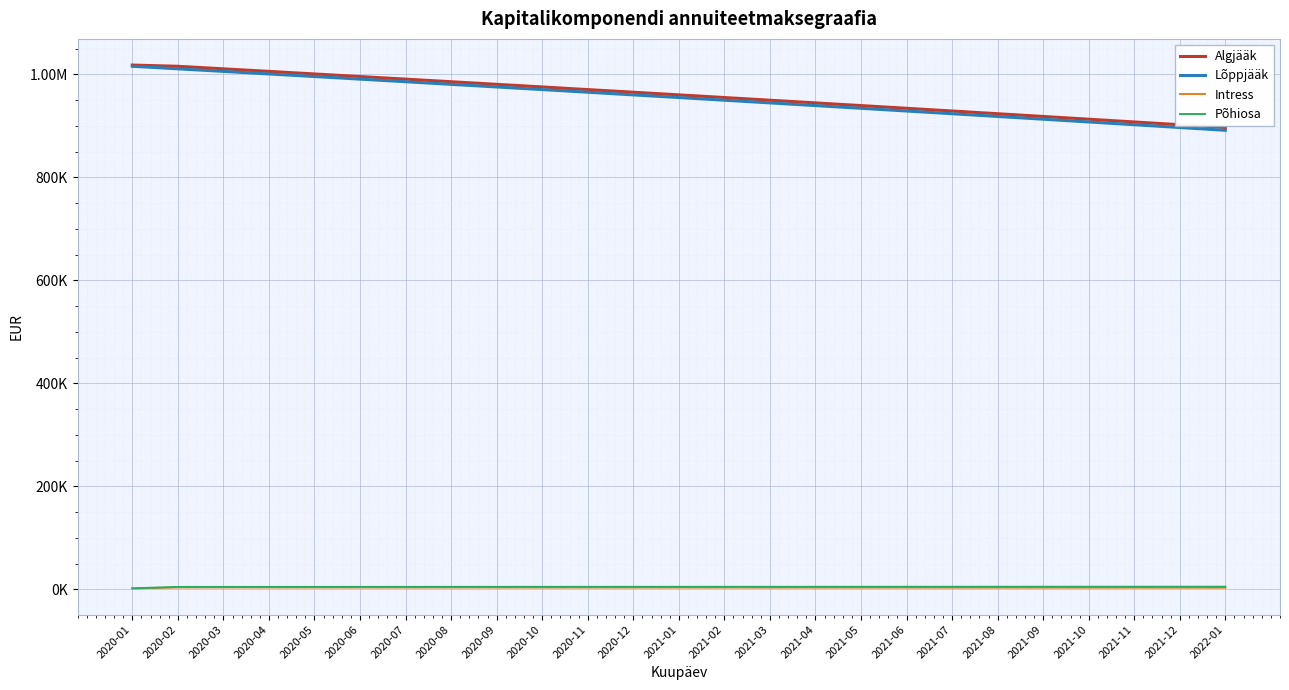

Does the chart have visible grid lines?

Yes